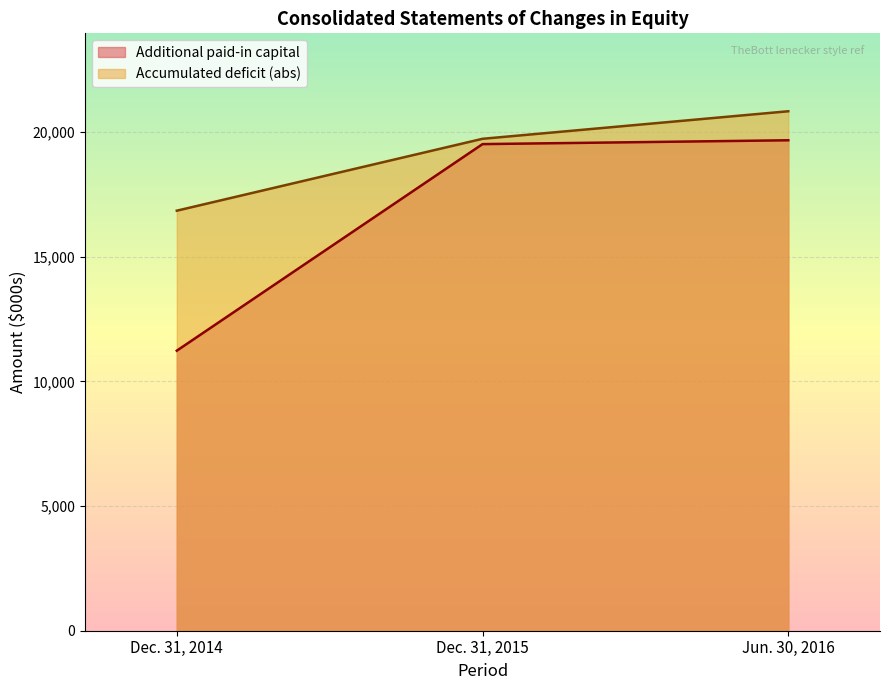

Reading left to right, transcribe all the data shown in this chart.

Additional paid-in capital: Dec. 31, 2014=11234	Dec. 31, 2015=19521	Jun. 30, 2016=19675
Accumulated deficit: Dec. 31, 2014=16850	Dec. 31, 2015=19734	Jun. 30, 2016=20839